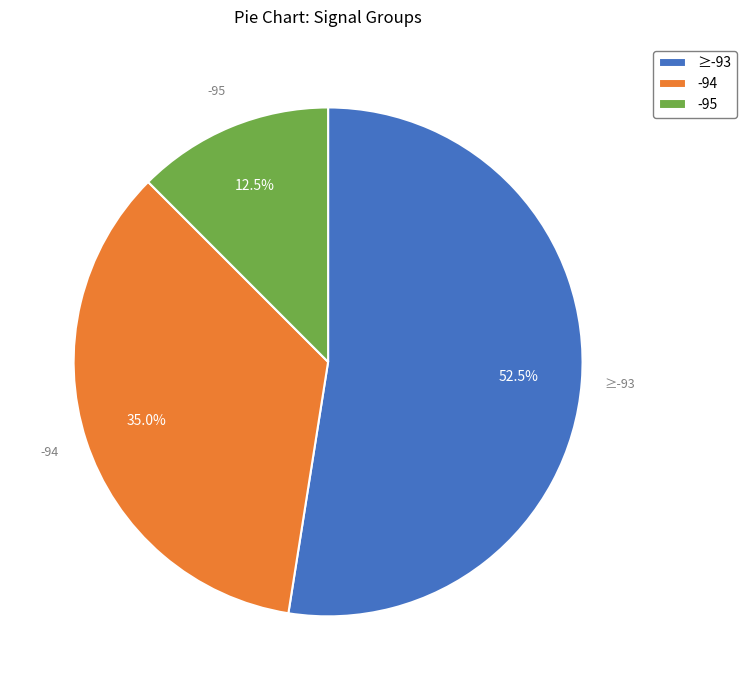

Is there a majority slice in this chart?

Yes